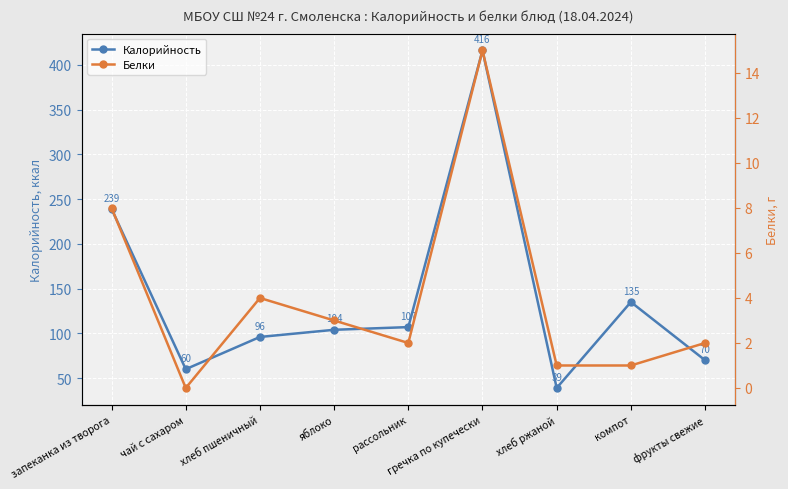

At how many categories does at least one series exceed 258?

1